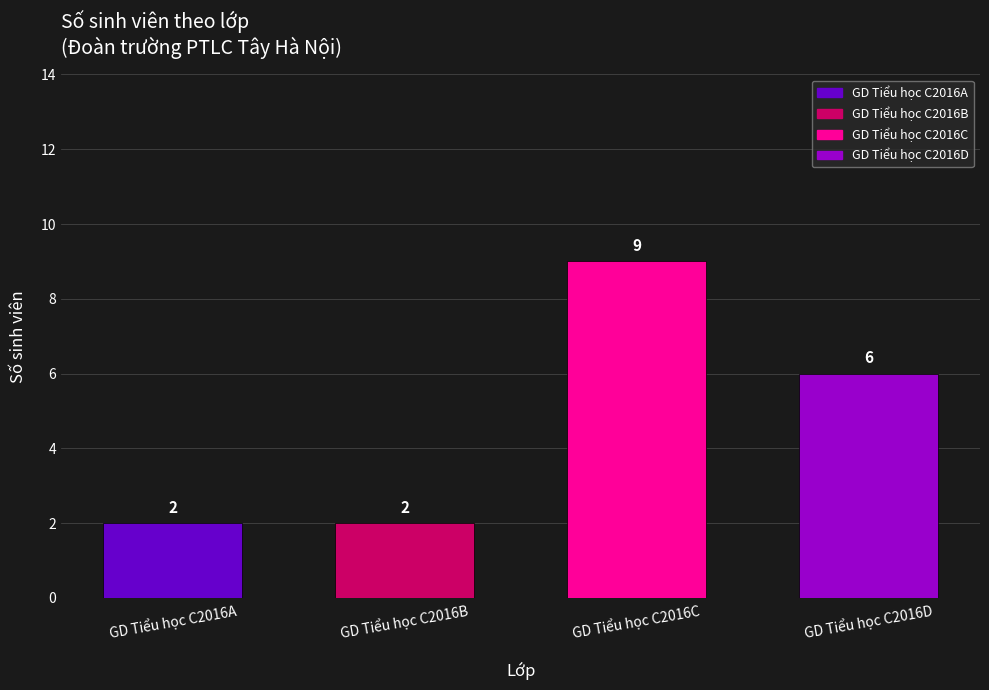

Between GD Tiểu học C2016A and GD Tiểu học C2016C, which is larger?

GD Tiểu học C2016C